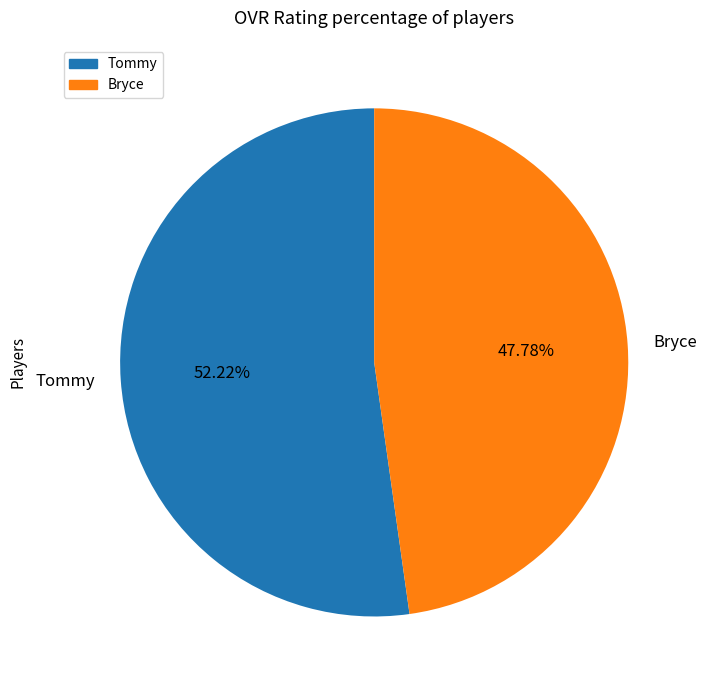

What percentage is NOT represented by Bryce?

52.2%